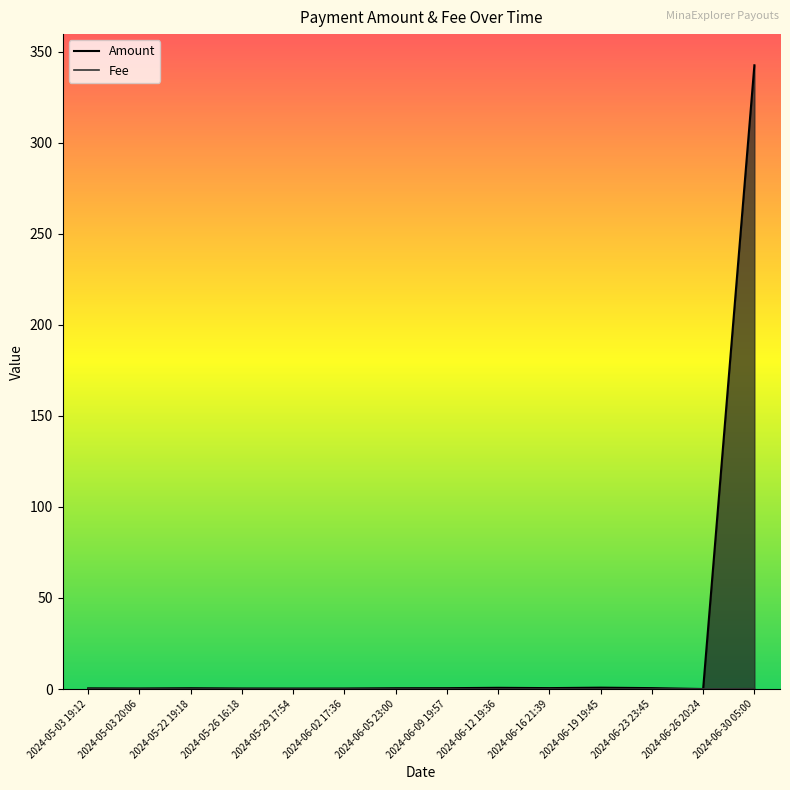

Reading left to right, extract all data points from this chart.

Amount: 2024-05-03 19:12=0.4	2024-05-03 20:06=0.3	2024-05-22 19:18=0.4	2024-05-26 16:18=0.3	2024-05-29 17:54=0.3	2024-06-02 17:36=0.3	2024-06-05 23:00=0.4	2024-06-09 19:57=0.5	2024-06-12 19:36=0.7	2024-06-16 21:39=0.5	2024-06-19 19:45=0.7	2024-06-23 23:45=0.5	2024-06-26 20:24=0.0	2024-06-30 05:00=342.4
Fee: 2024-05-03 19:12=0.0	2024-05-03 20:06=0.0	2024-05-22 19:18=0.0	2024-05-26 16:18=0.0	2024-05-29 17:54=0.0	2024-06-02 17:36=0.0	2024-06-05 23:00=0.0	2024-06-09 19:57=0.0	2024-06-12 19:36=0.0	2024-06-16 21:39=0.0	2024-06-19 19:45=0.0	2024-06-23 23:45=0.0	2024-06-26 20:24=0.0	2024-06-30 05:00=0.2